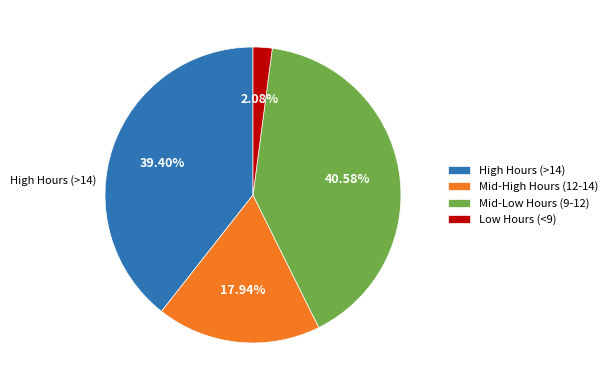

How many slices are in this pie chart?

4